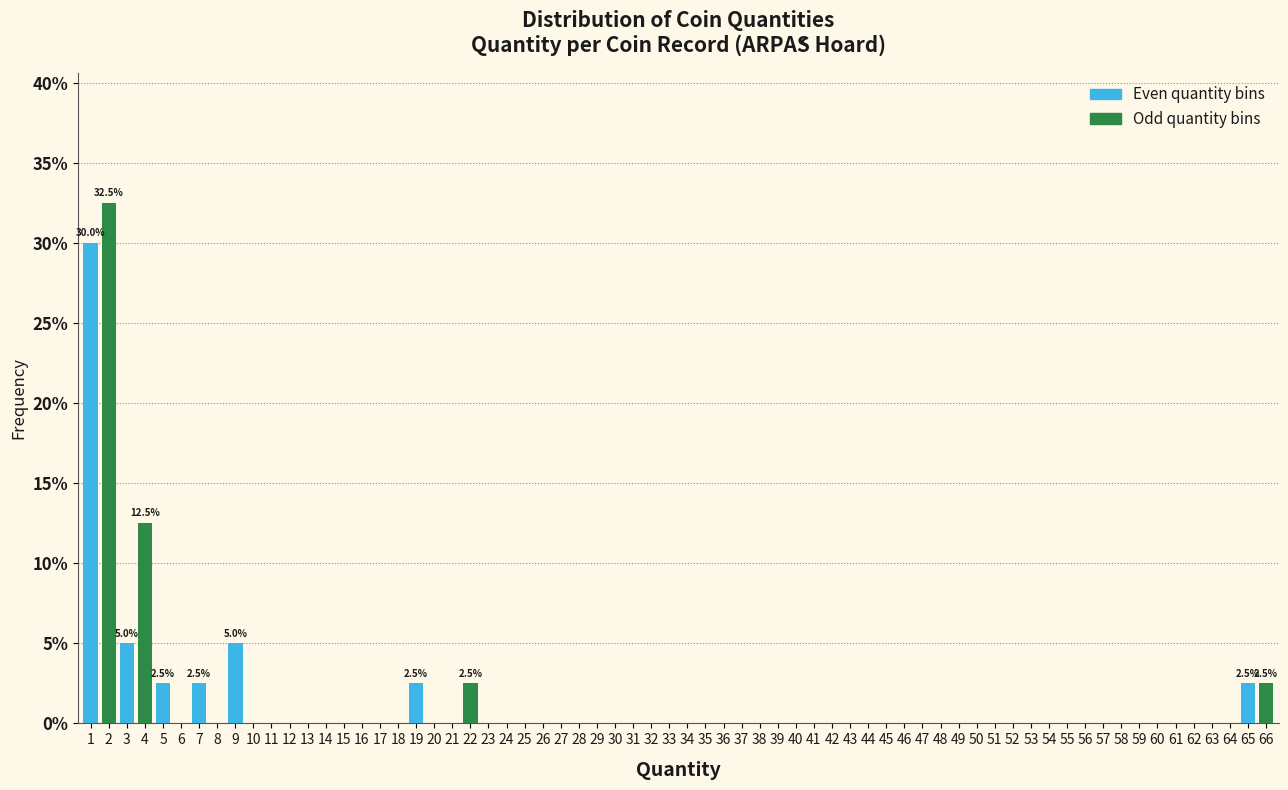

The Odd quantity bins series shows 2.5 at 65. True or false?

True